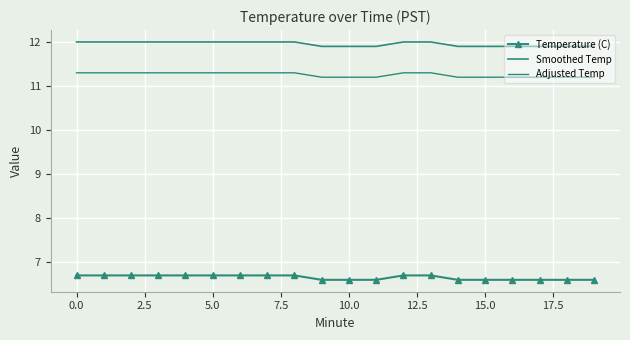

How many lines are shown in the chart?

3